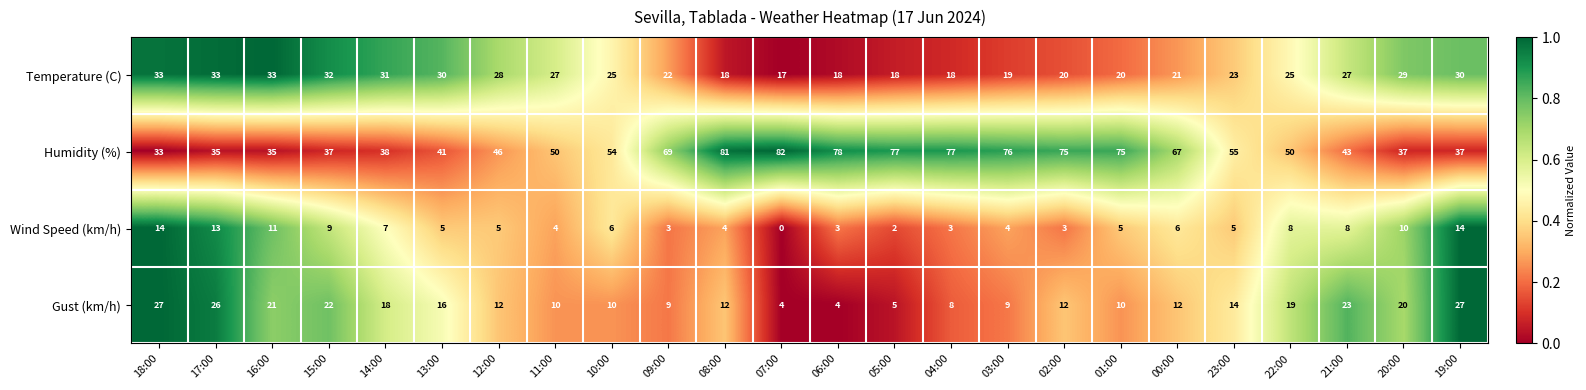

Which series has the largest total across all categories?

Humidity (%)